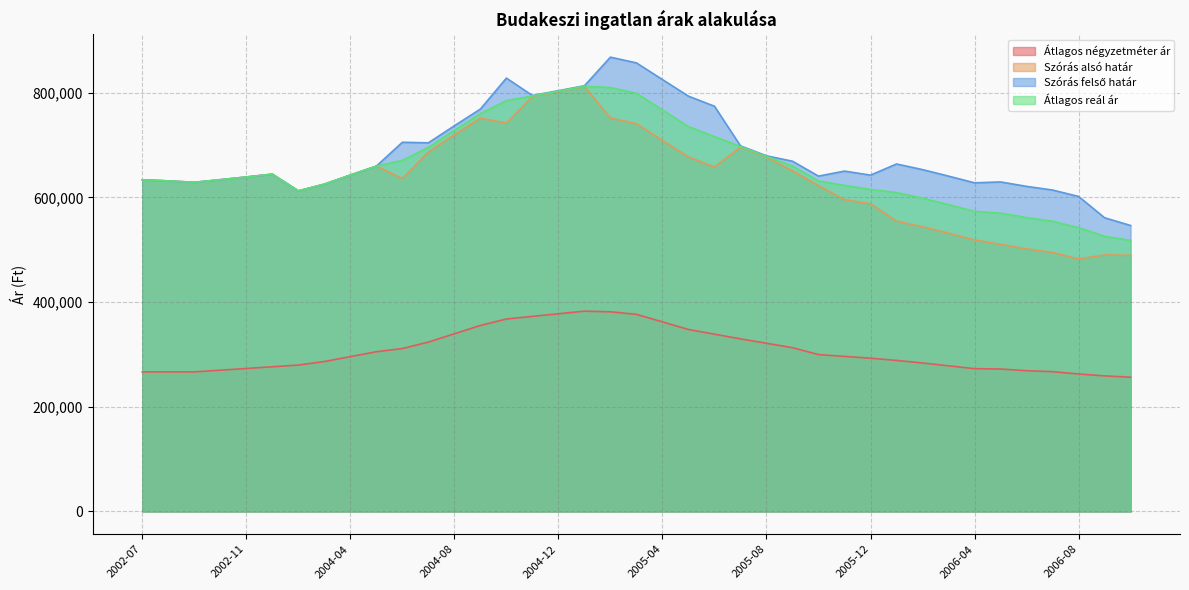

What is the difference between the second highest and second lowest values in the Átlagos reál ár series?

284174